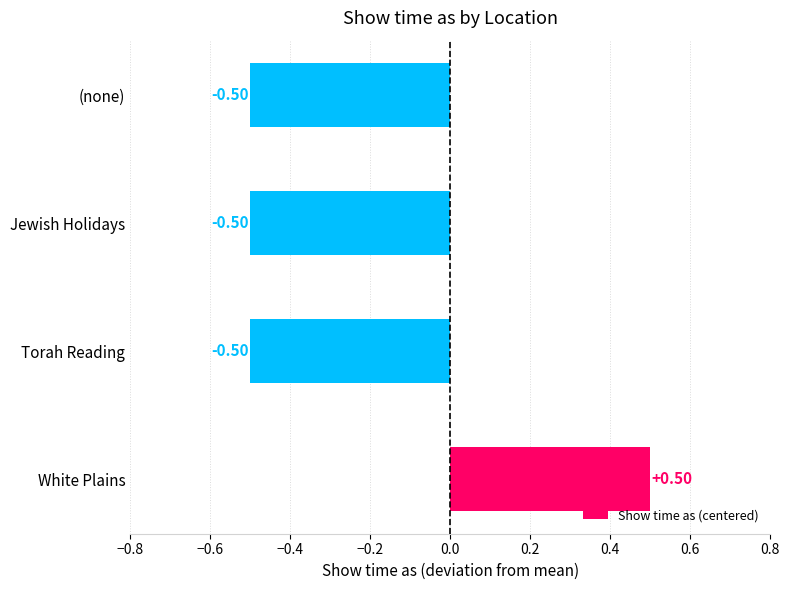

At which category does the chart reach its peak across all series?

White Plains